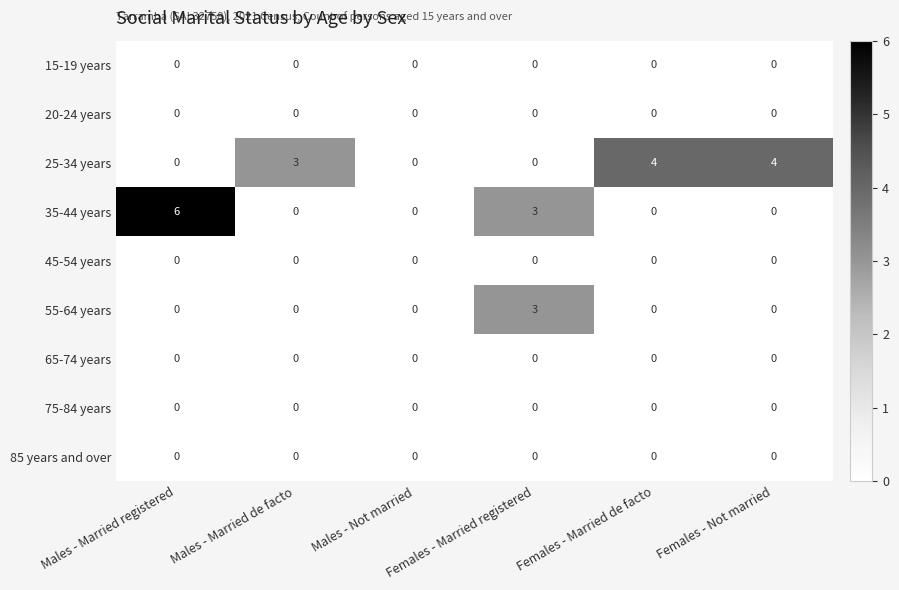

True or false: 15-19 years has a value of 0 at Females - Married de facto.

True